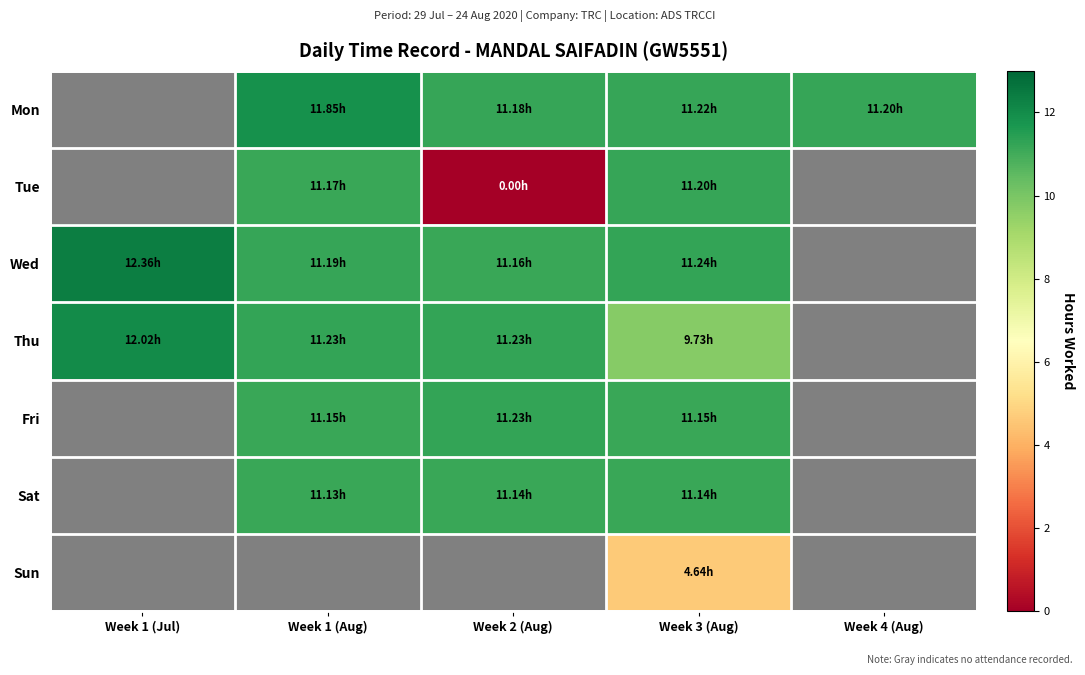

How many data points in Thu are less than 11?

1